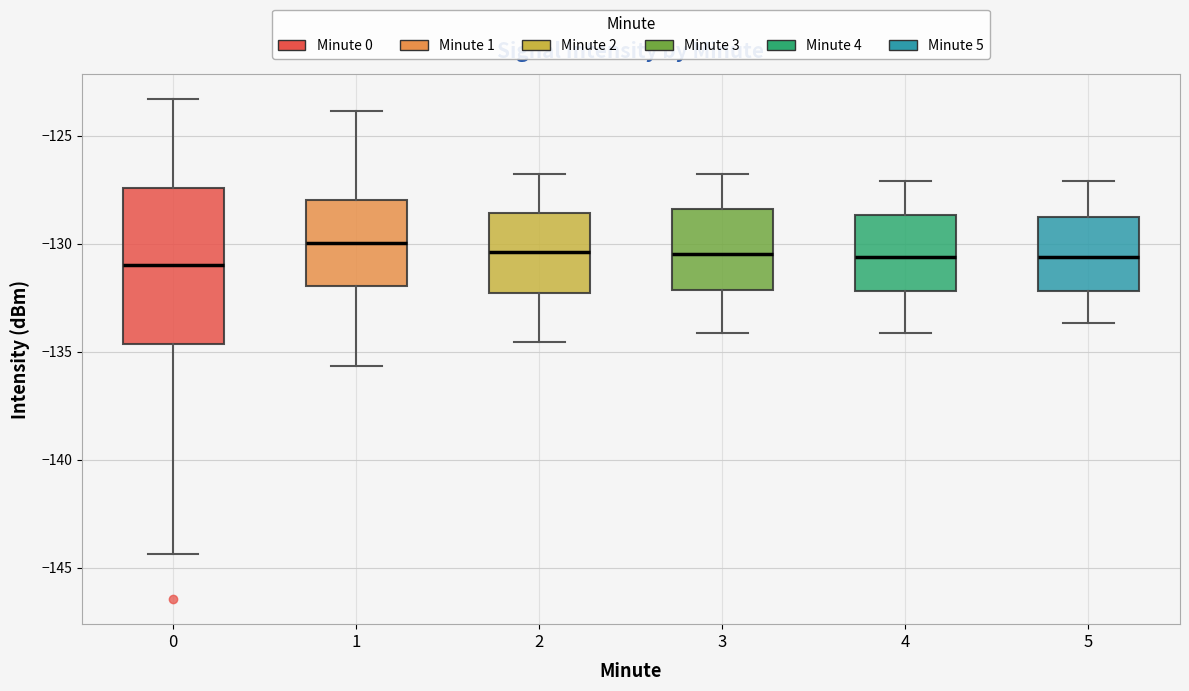

Where does the upper whisker of the box at x = 2 end on the y-axis? The values are not printed on the chart, so give them approximately, as read against the axis.

-127.0